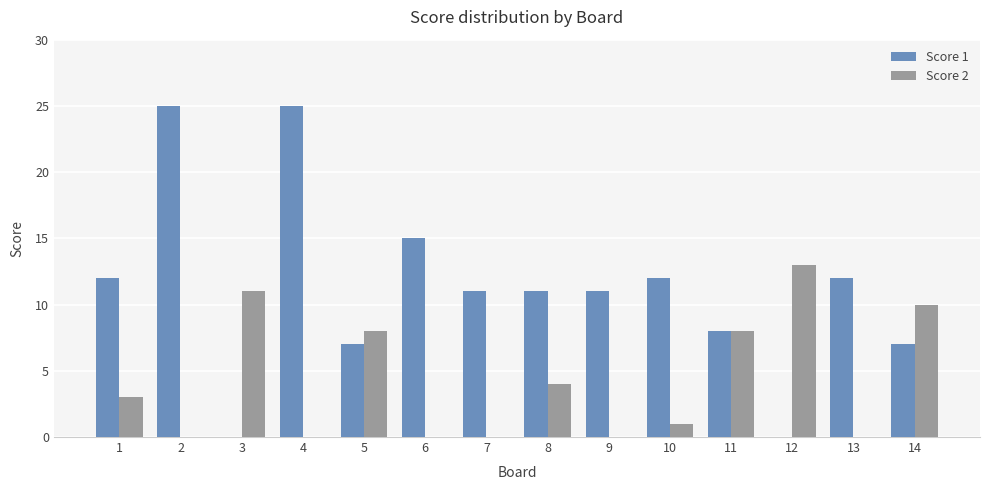

Which series changed the most between 11 and 12?

Score 1